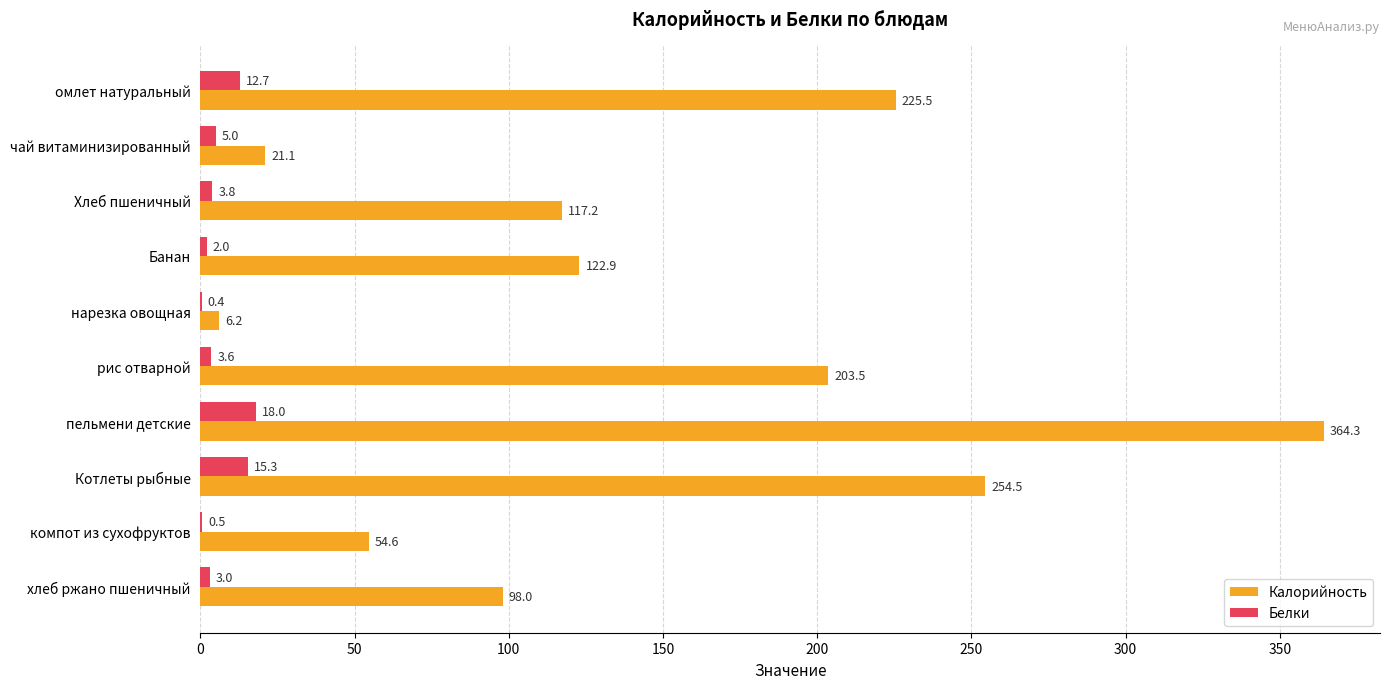

What is the highest value of the Белки series?

18.0